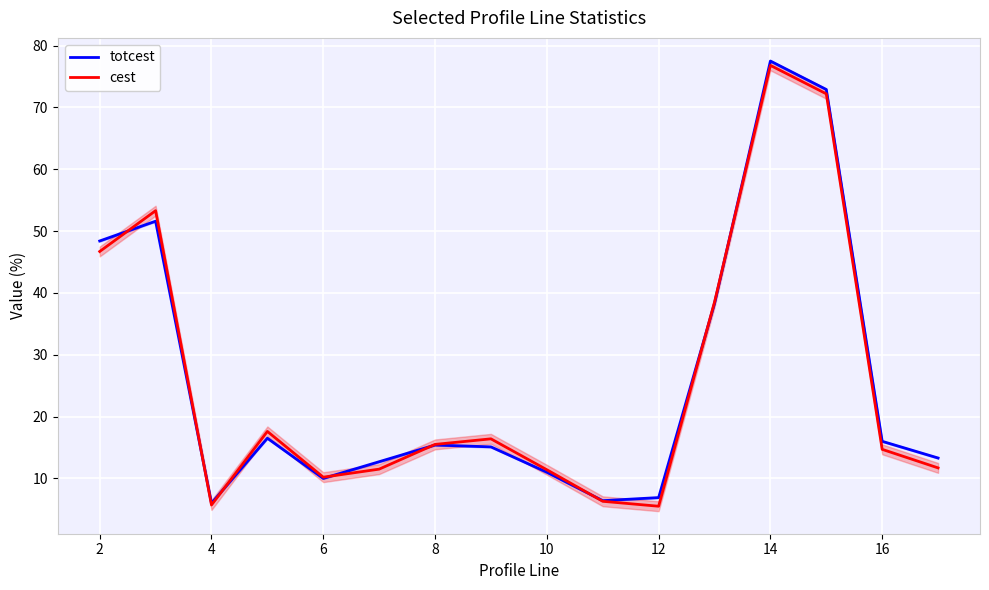

Which category has the highest value in the cest series?

14